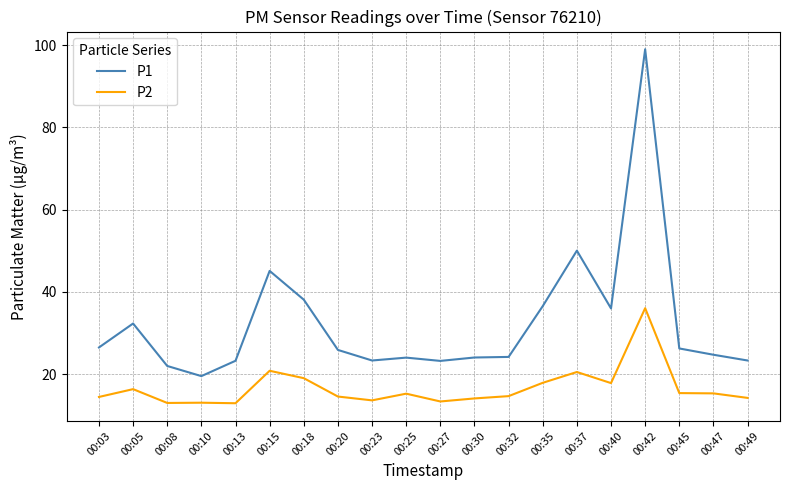

What are all the series names shown in the legend?

P1, P2